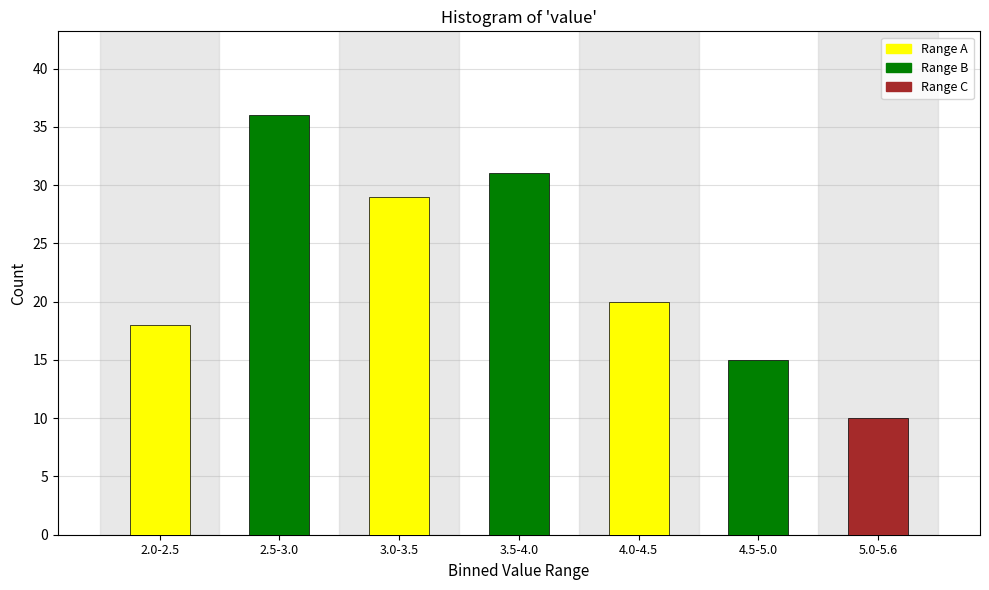

Reading left to right, transcribe all the data shown in this chart.

2.0-2.5=18	2.5-3.0=36	3.0-3.5=29	3.5-4.0=31	4.0-4.5=20	4.5-5.0=15	5.0-5.6=10